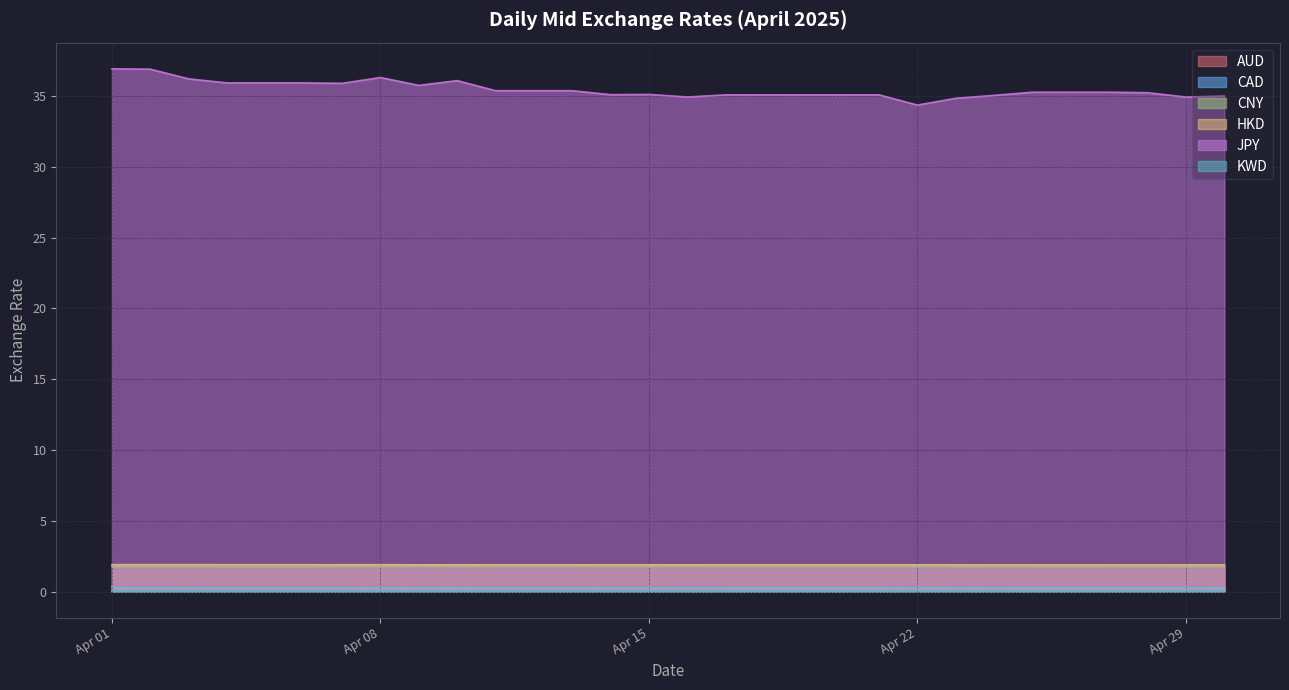

What is the approximate value of HKD at 2025-04-07?

1.9